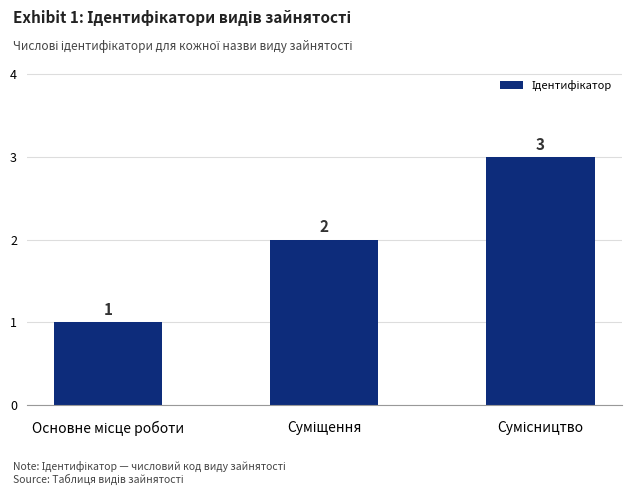

What is the value of the 1st bar from the left?

1